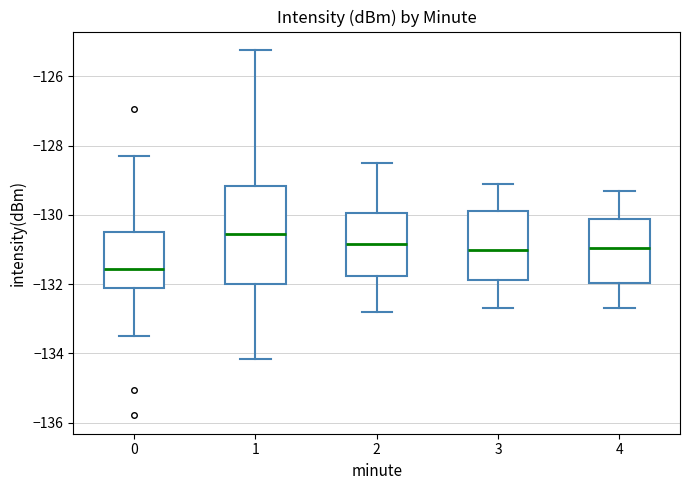

Reading left to right, read every box against the y-axis: the position of its median line, the range the box covers, and the ends of its whiskers. The values are not printed on the chart, so give them approximately, as read against the axis.

0: median -131.6, box -132.2 to -130.6, whiskers -133.6 to -128.2
1: median -130.6, box -132.0 to -129.2, whiskers -134.2 to -125.2
2: median -130.8, box -131.8 to -130.0, whiskers -132.8 to -128.4
3: median -131.0, box -131.8 to -129.8, whiskers -132.6 to -129.0
4: median -131.0, box -132.0 to -130.2, whiskers -132.6 to -129.2